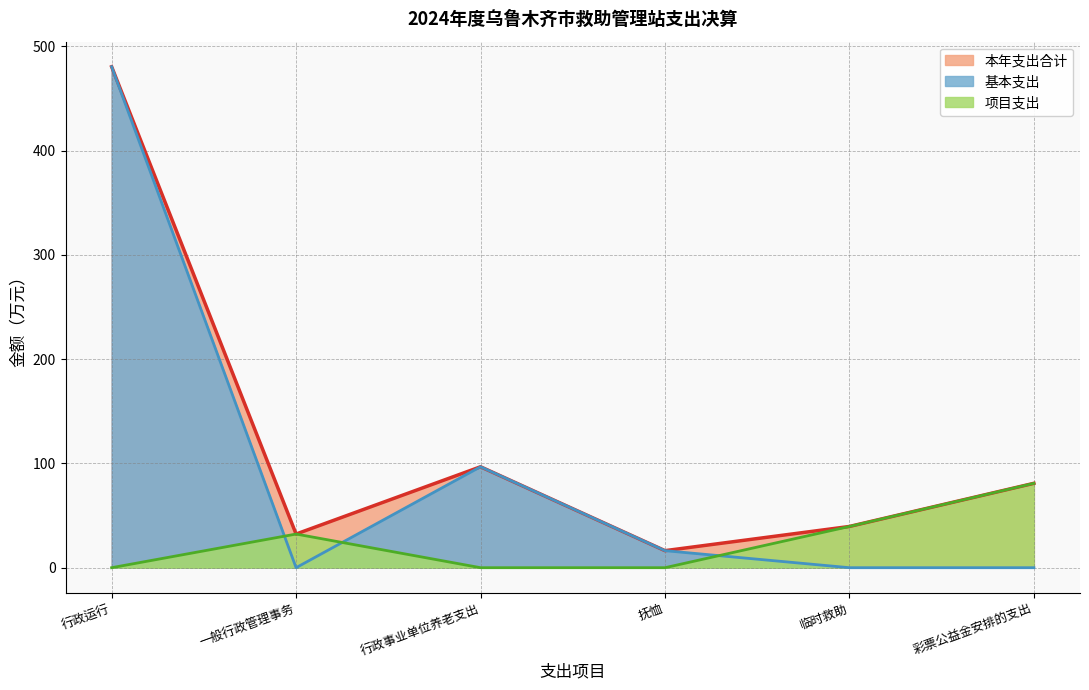

Reading left to right, extract all data points from this chart.

本年支出合计: 行政运行=480.6	一般行政管理事务=32.3	行政事业单位养老支出=96.8	抚恤=16.4	临时救助=39.6	彩票公益金安排的支出=81.0
基本支出: 行政运行=480.6	一般行政管理事务=0.0	行政事业单位养老支出=96.8	抚恤=16.4	临时救助=0.0	彩票公益金安排的支出=0.0
项目支出: 行政运行=0.0	一般行政管理事务=32.3	行政事业单位养老支出=0.0	抚恤=0.0	临时救助=39.6	彩票公益金安排的支出=81.0